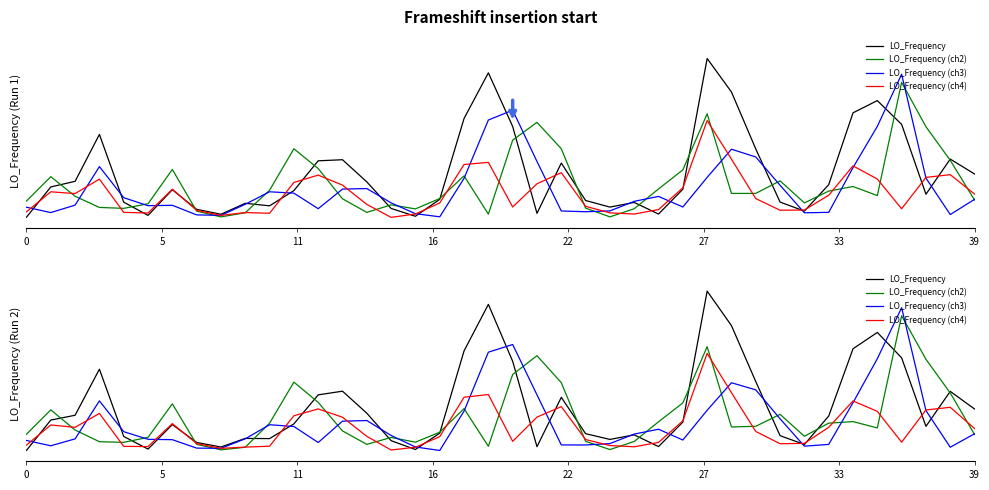

Does the chart display data point markers on the line(s)?

No